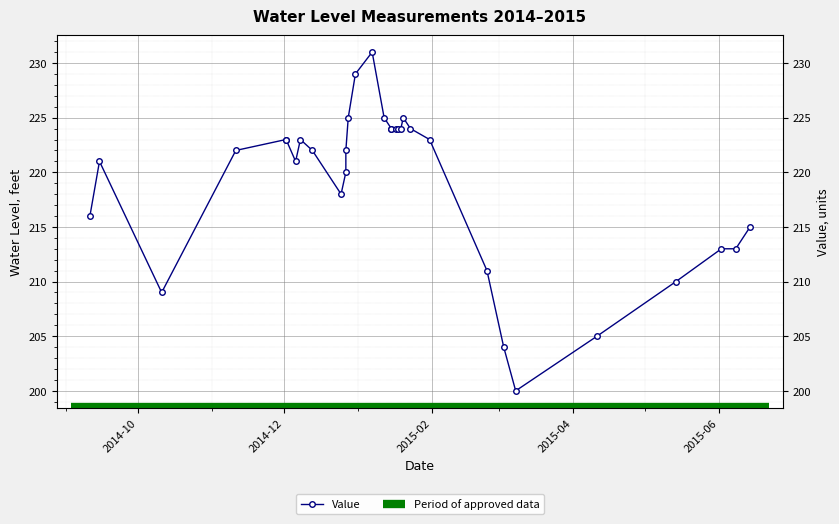

What is the change in value from 20141011 to 20150117?

+15